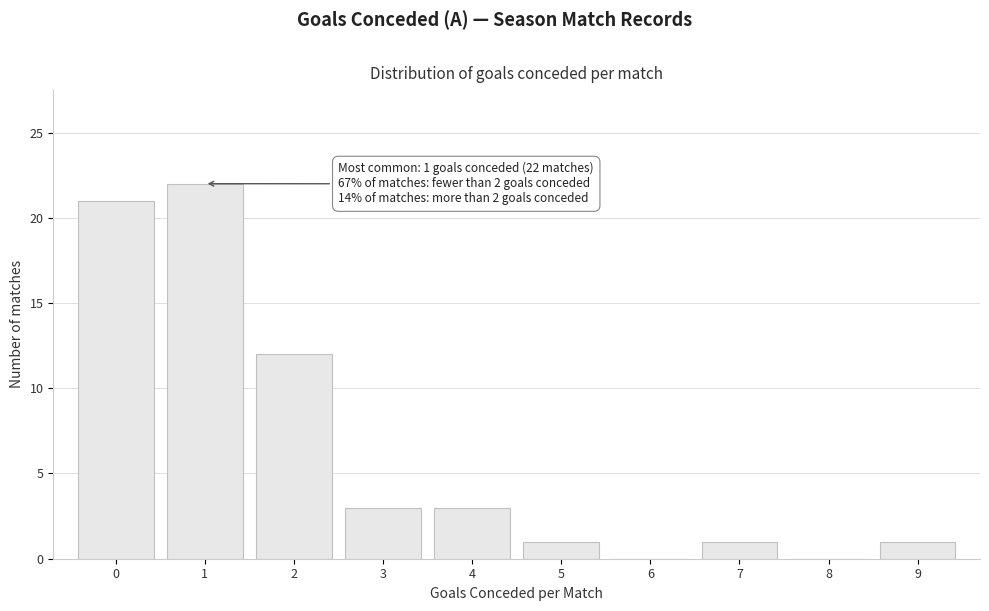

Reading right to left, list all the values displayed in this chart.

9=1	8=0	7=1	6=0	5=1	4=3	3=3	2=12	1=22	0=21